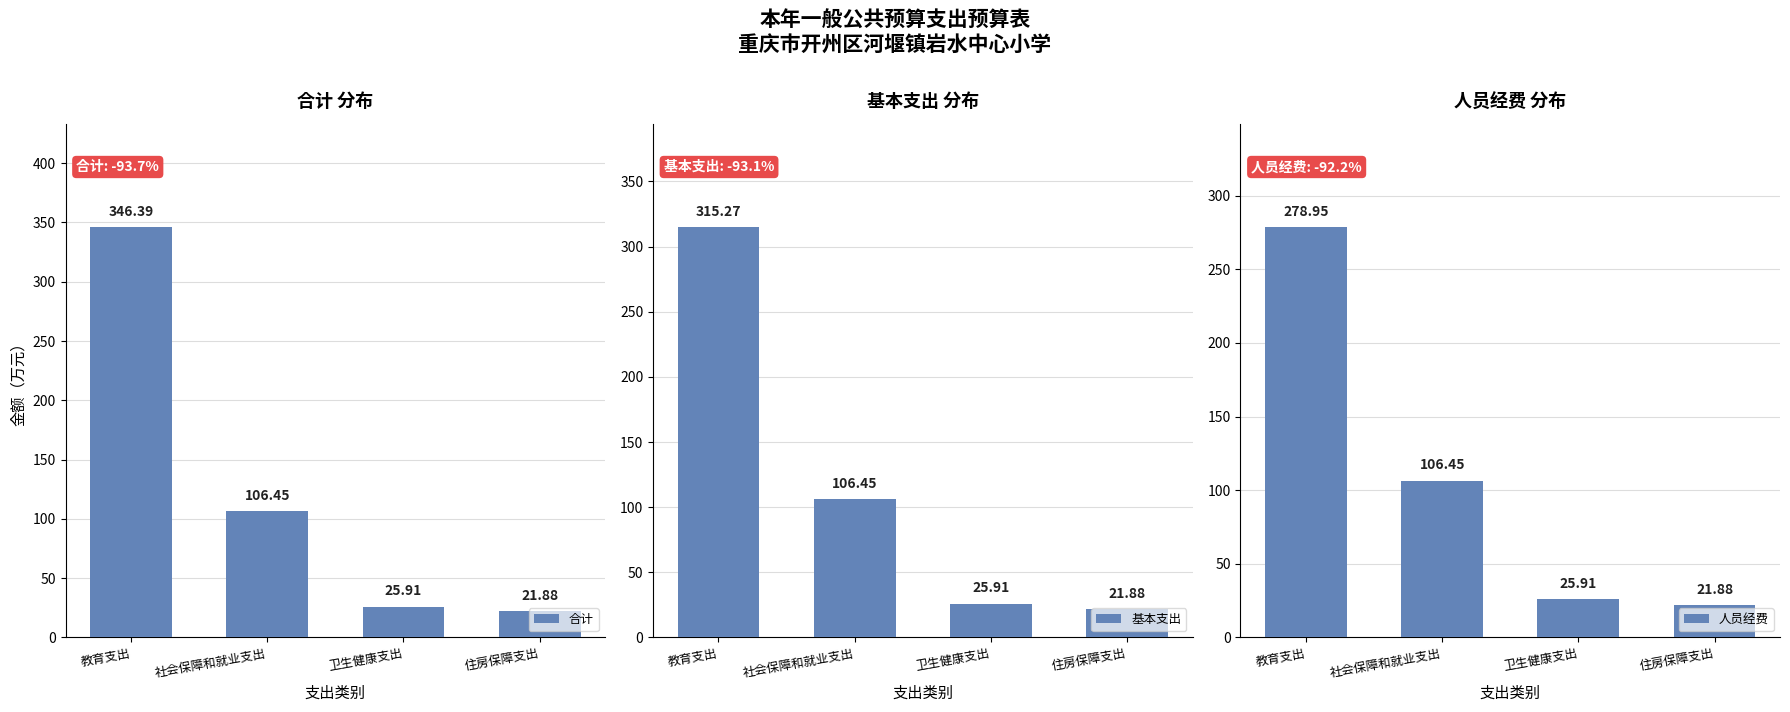

At which category is the sum across all series the highest?

教育支出